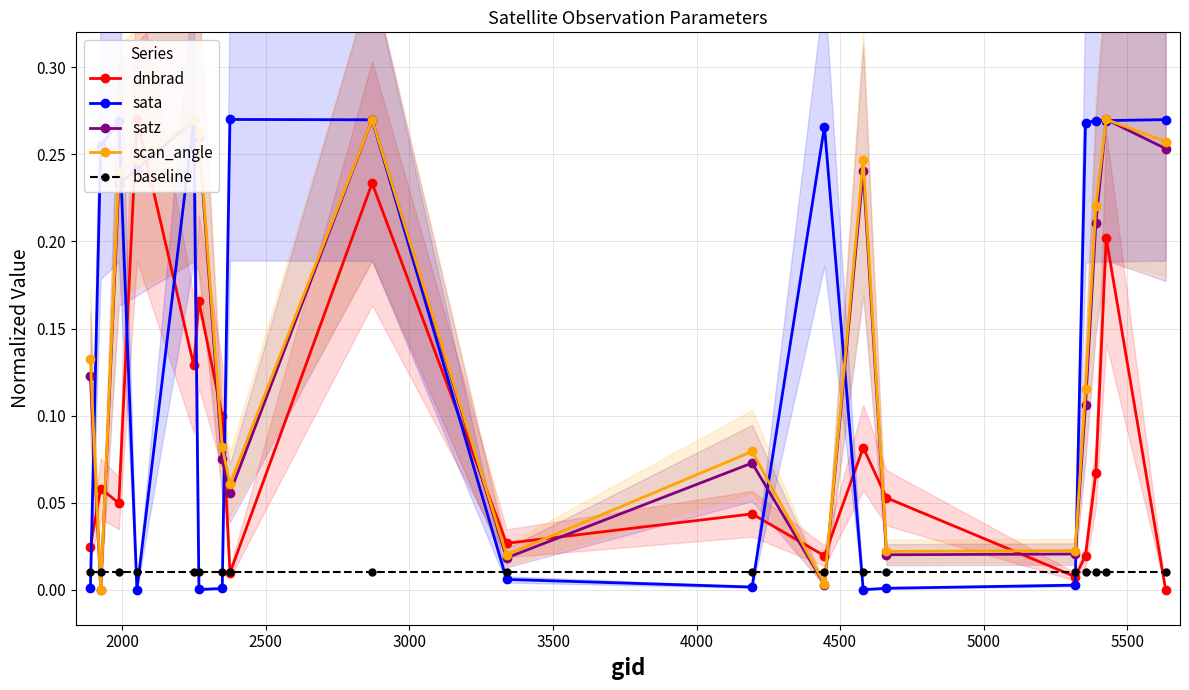

How many intersections are there between satz and baseline?

4